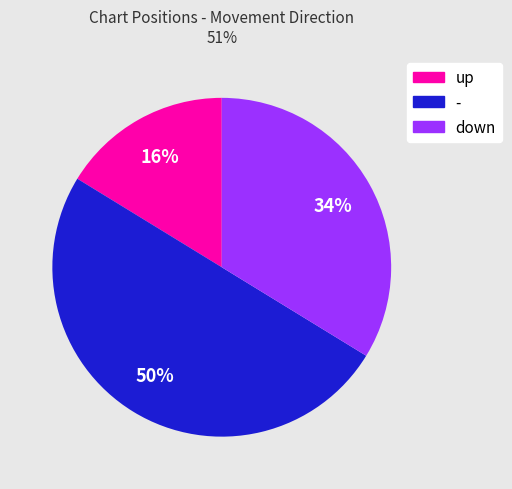

Which category has the smallest portion of the pie?

up